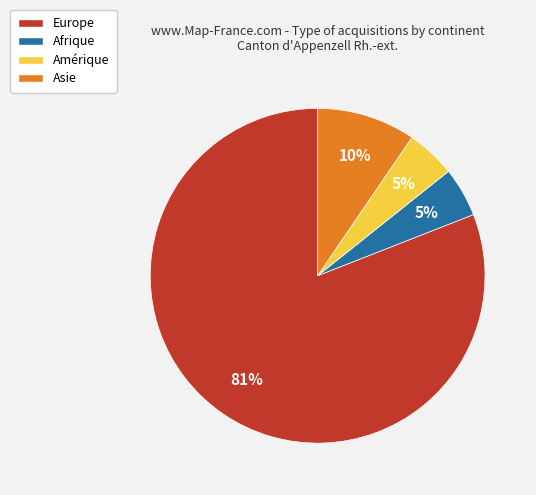

Is there a majority slice in this chart?

Yes